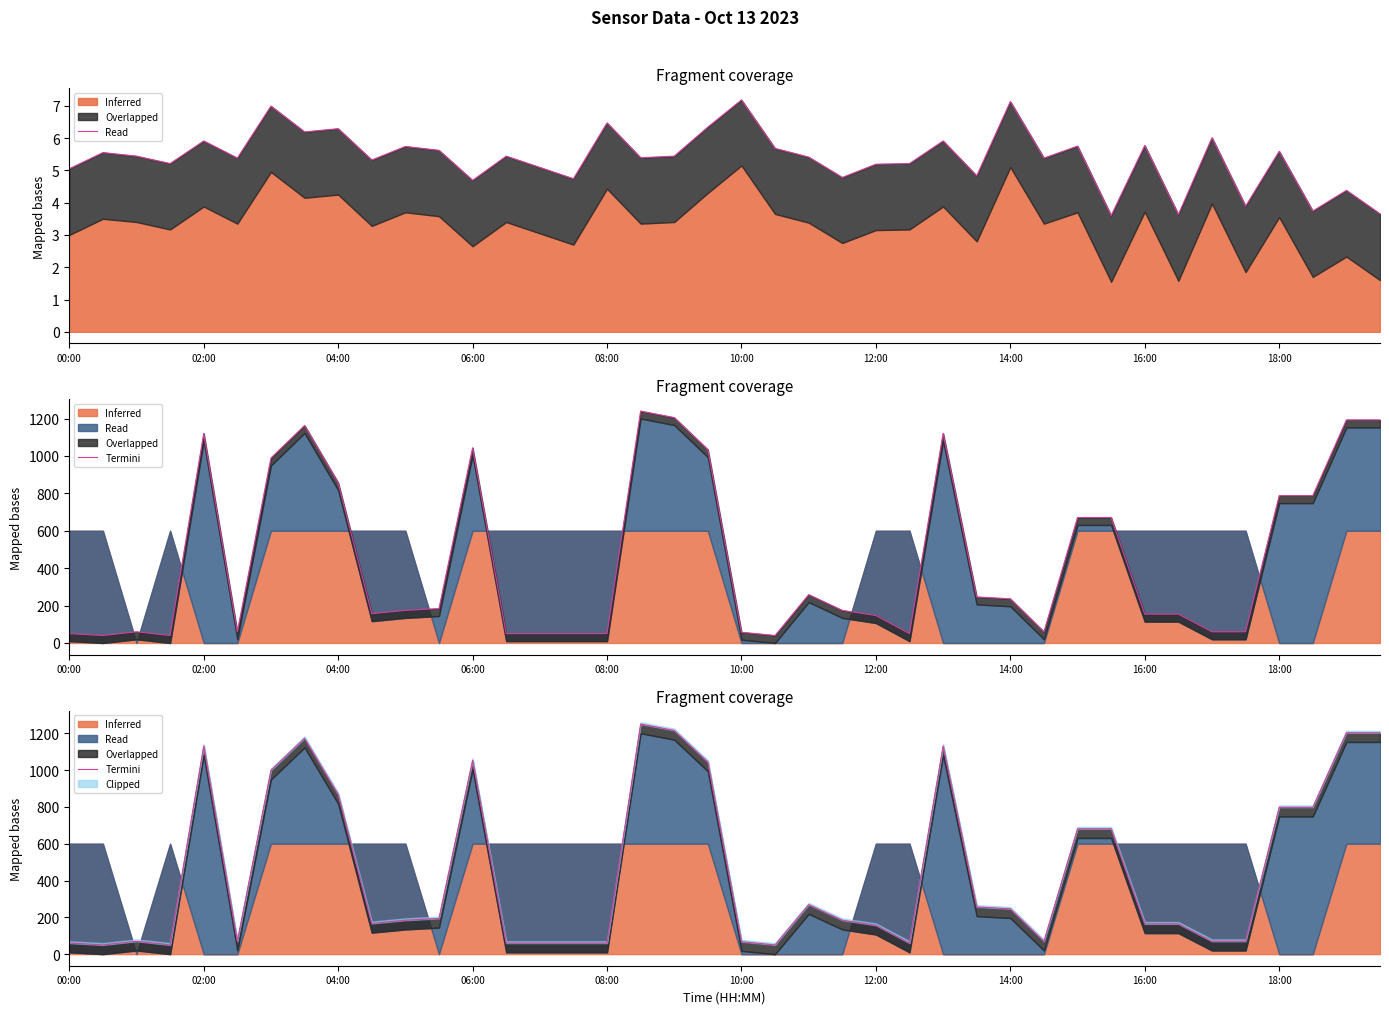

True or false: the data has more than 0 interior local peaks.

True